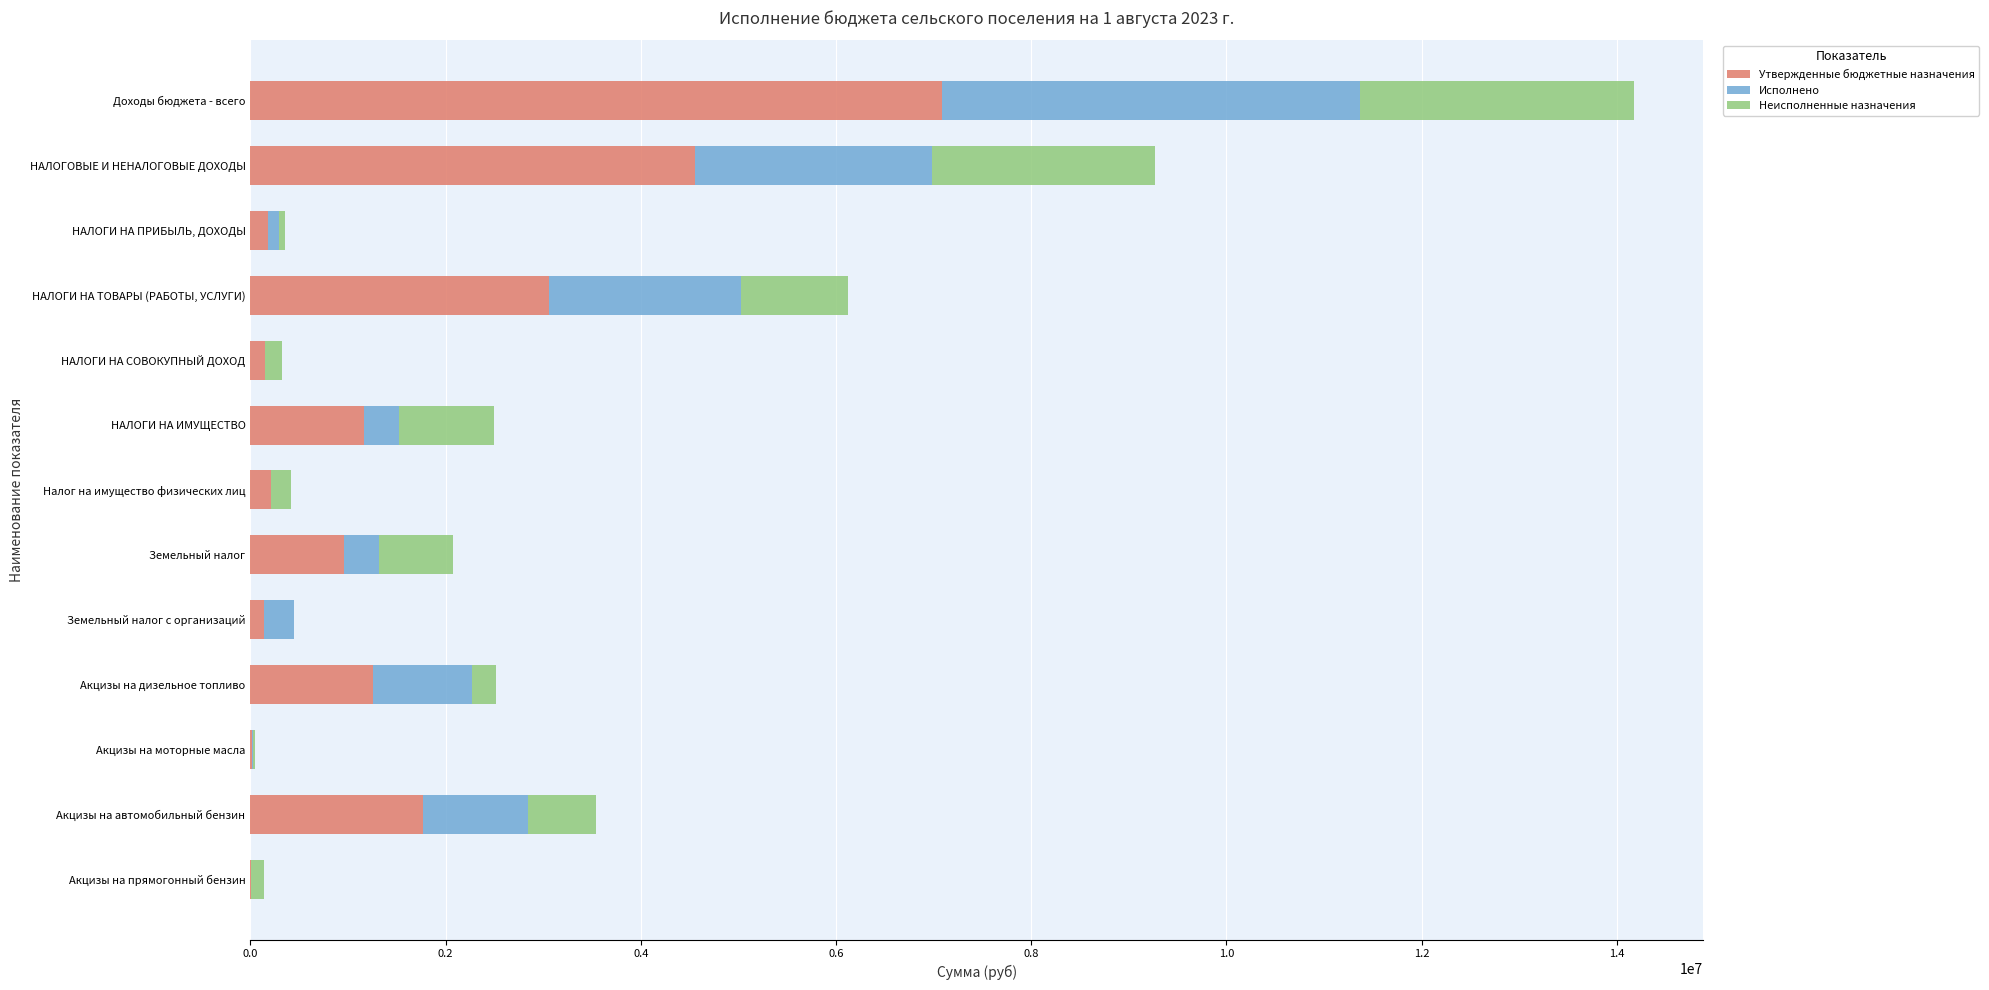

At which category is the sum across all series the highest?

Доходы бюджета - всего